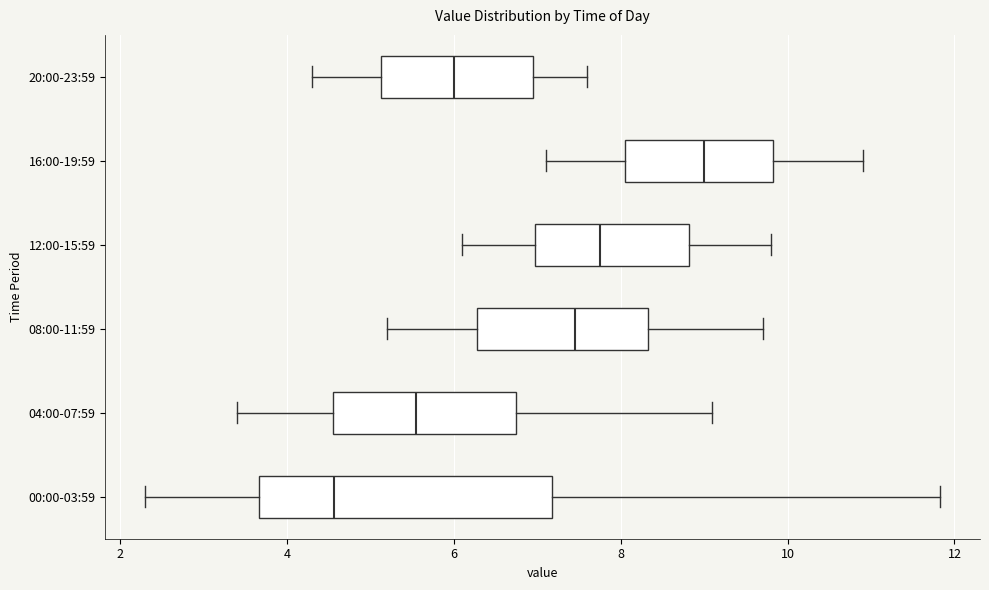

Where does the median line of the box for 16:00-19:59 sit on the x-axis? The values are not printed on the chart, so give them approximately, as read against the axis.

9.0